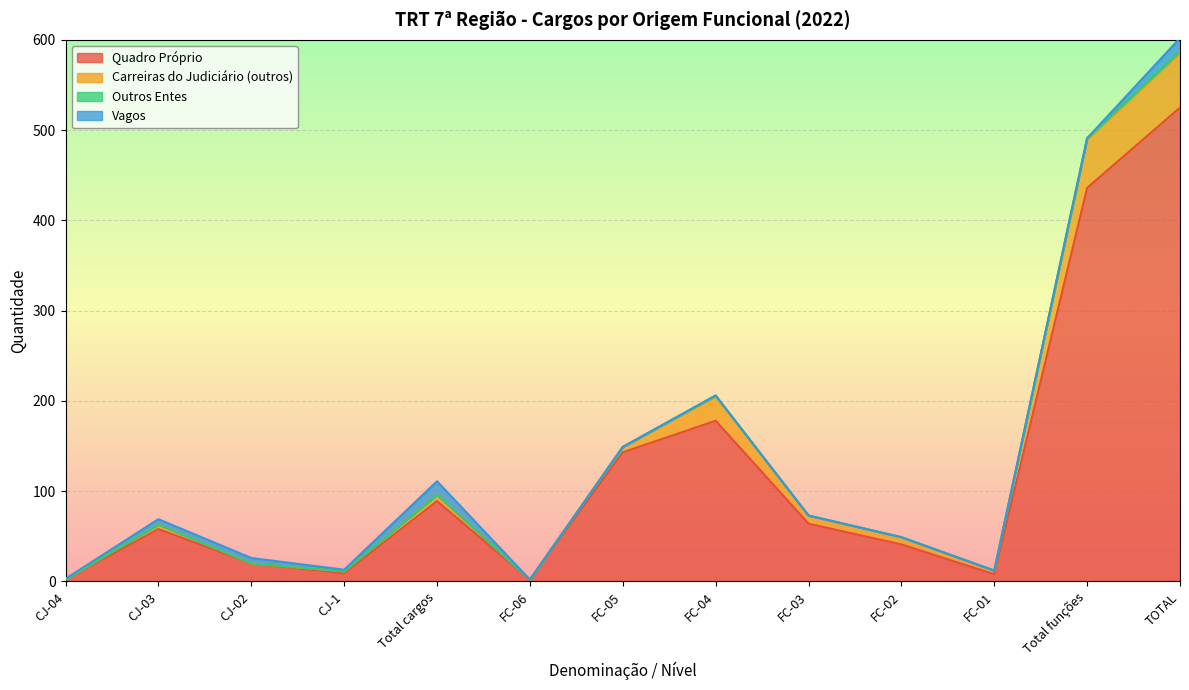

What is the maximum value for Quadro Próprio?

525